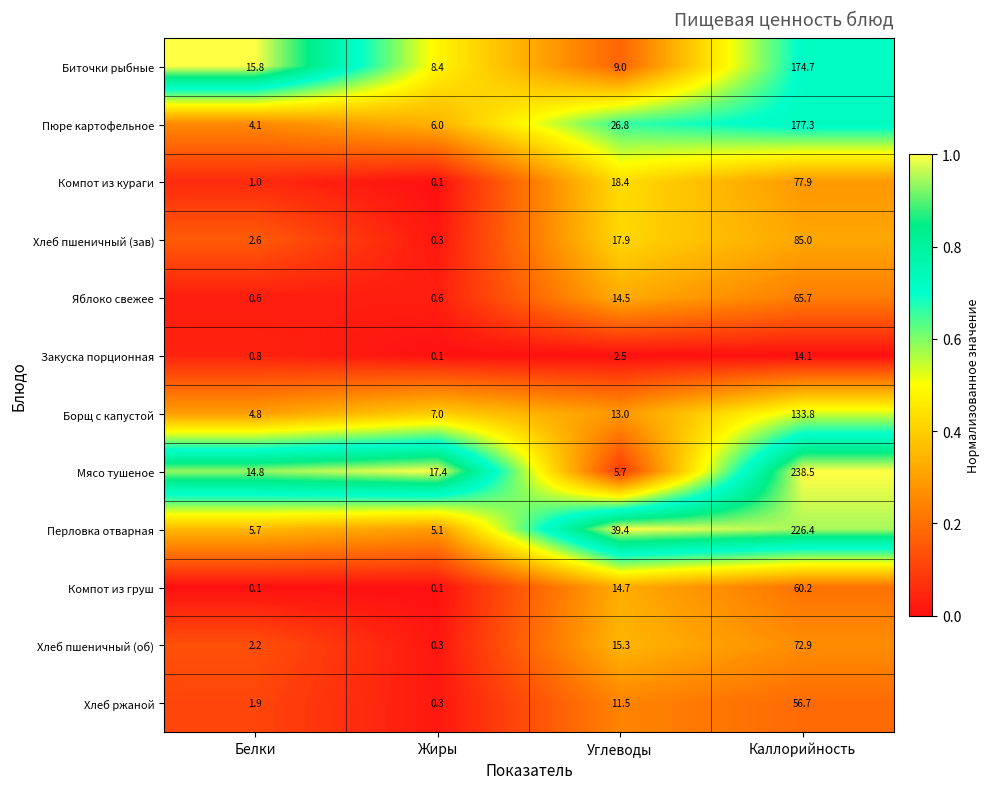

List the series in order of their peak value, lowest first.

Закуска порционная, Хлеб ржаной, Компот из груш, Яблоко свежее, Хлеб пшеничный (об), Компот из кураги, Хлеб пшеничный (зав), Борщ с капустой, Биточки рыбные, Пюре картофельное, Перловка отварная, Мясо тушеное